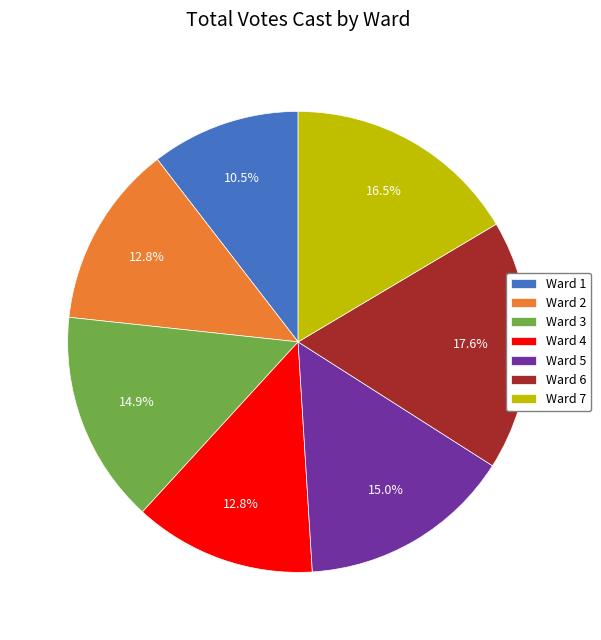

Which has a higher value, Ward 5 or Ward 7?

Ward 7